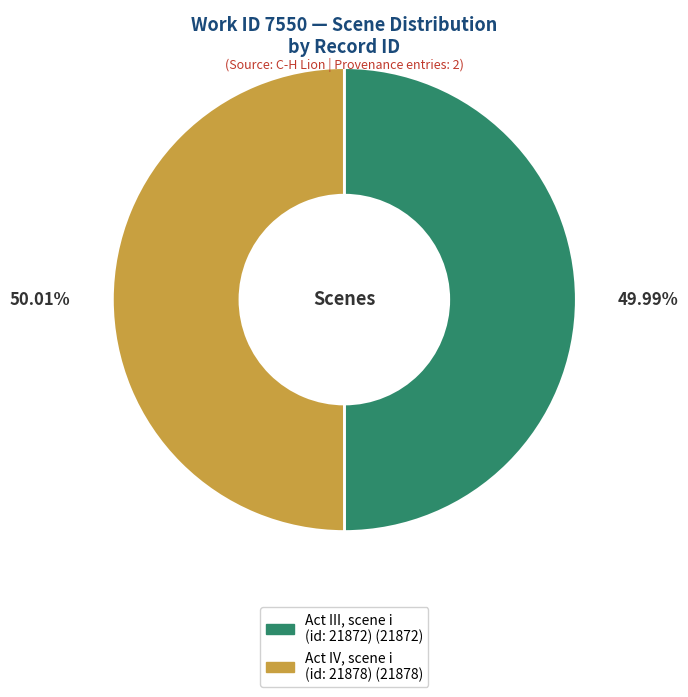

Is there a majority slice in this chart?

Yes